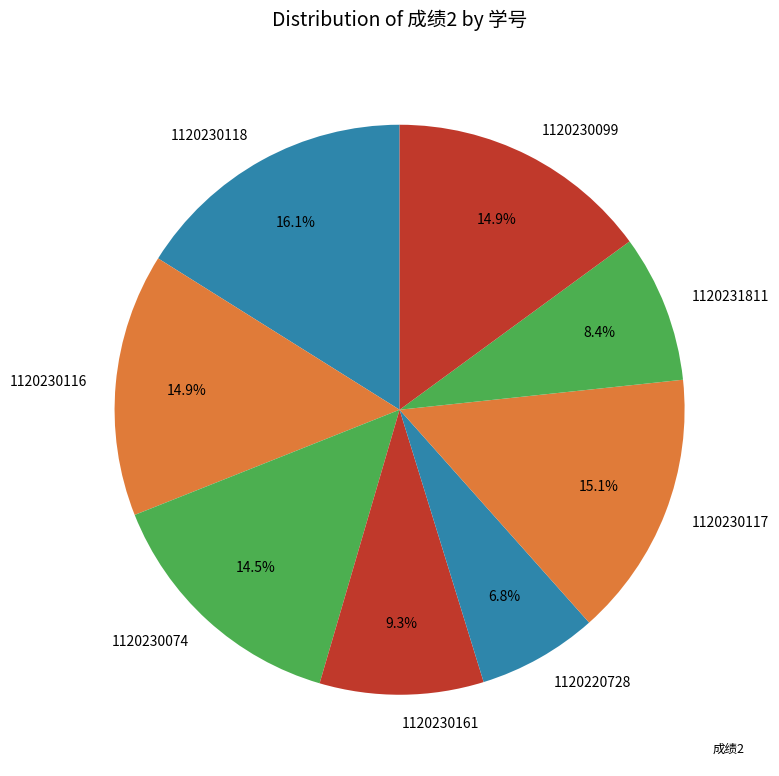

Between 1120230116 and 1120230161, which is larger?

1120230116